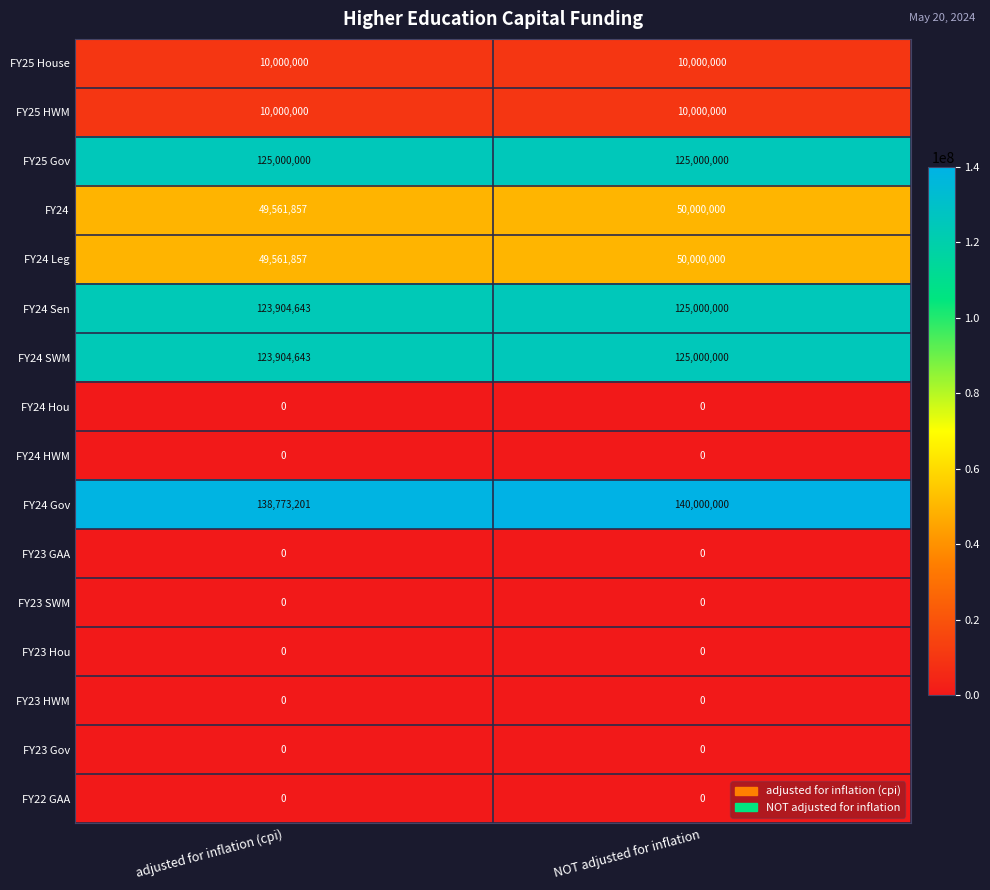

What is the difference between the maximum and minimum values in the FY24 Gov series?

1226799